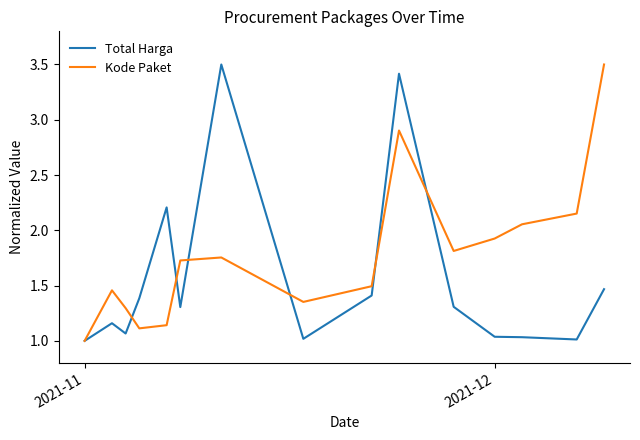

Rank the series by their average value, from lowest to highest.

Total Harga, Kode Paket